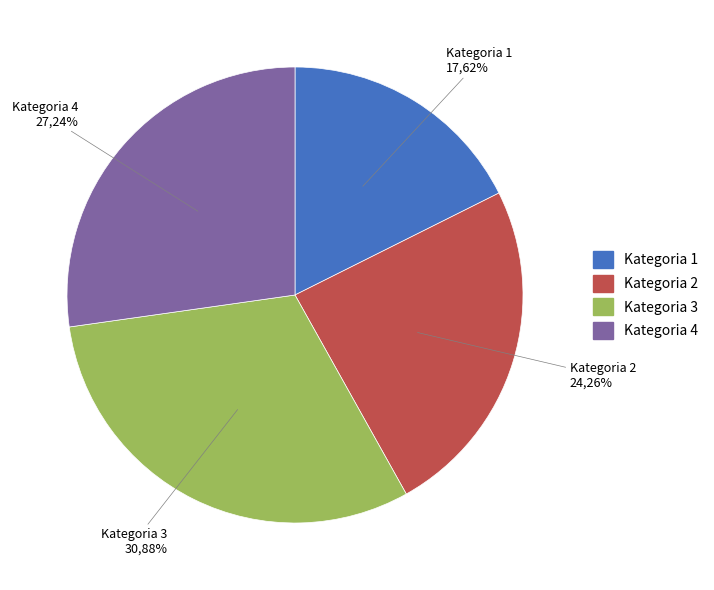

Count the number of slices in the pie.

4